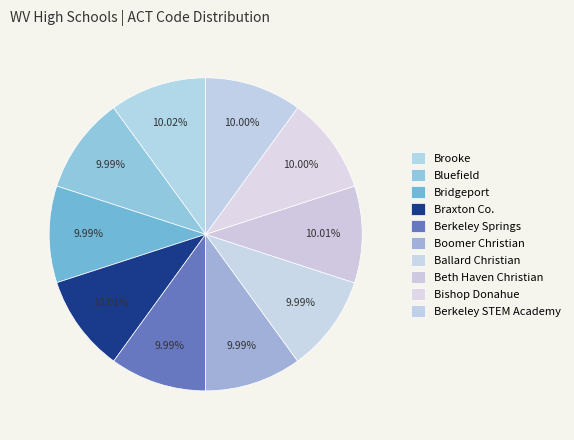

Count the number of slices in the pie.

10